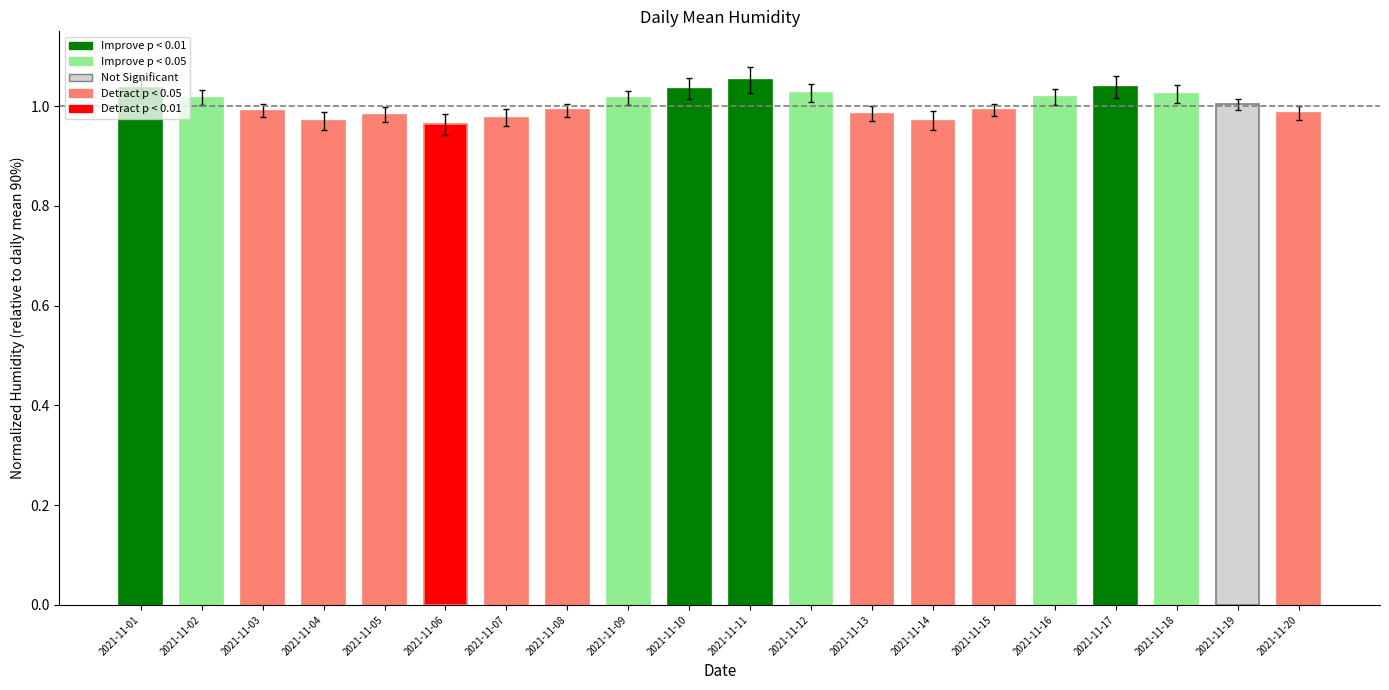

Is it true that the value at 2021-11-08 is 1.0?

True